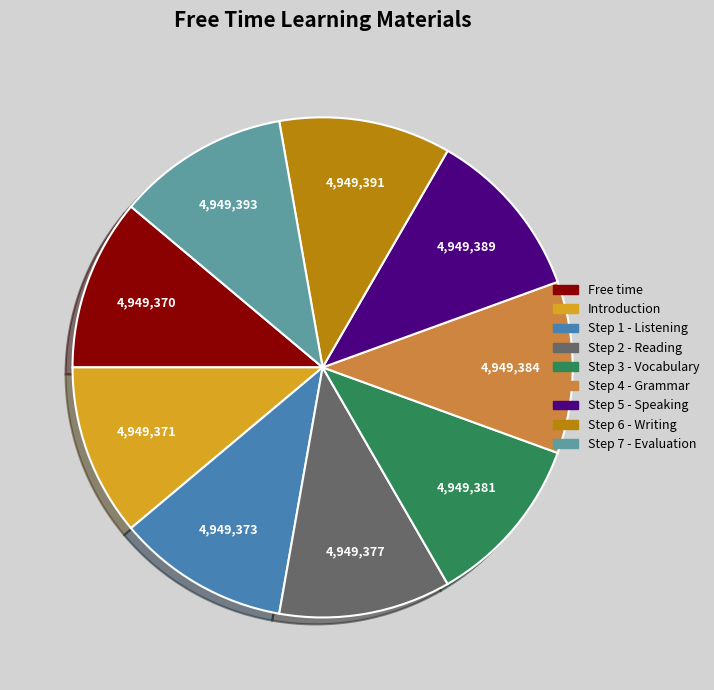

How many segments does this pie chart have?

9